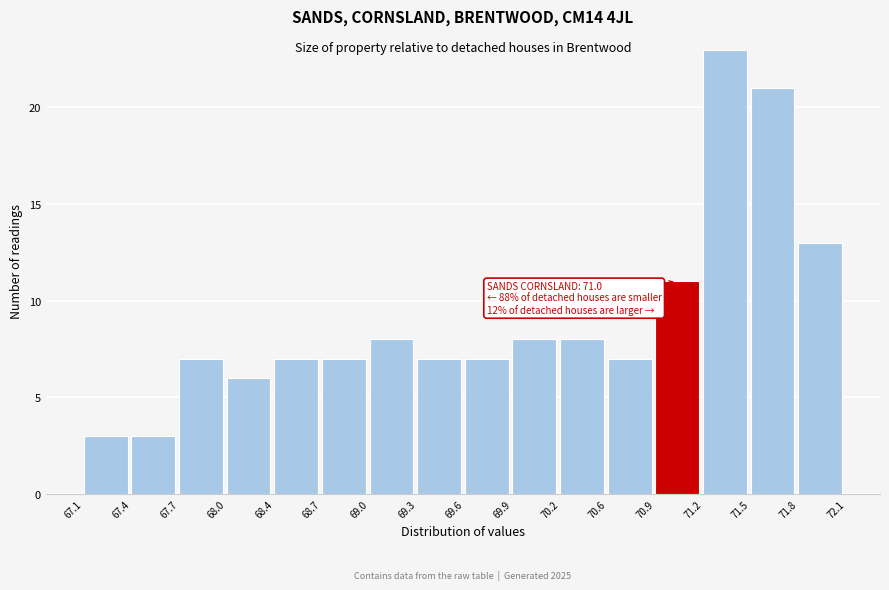

Which range on the x-axis has the tallest bar?

71.2 to 71.5